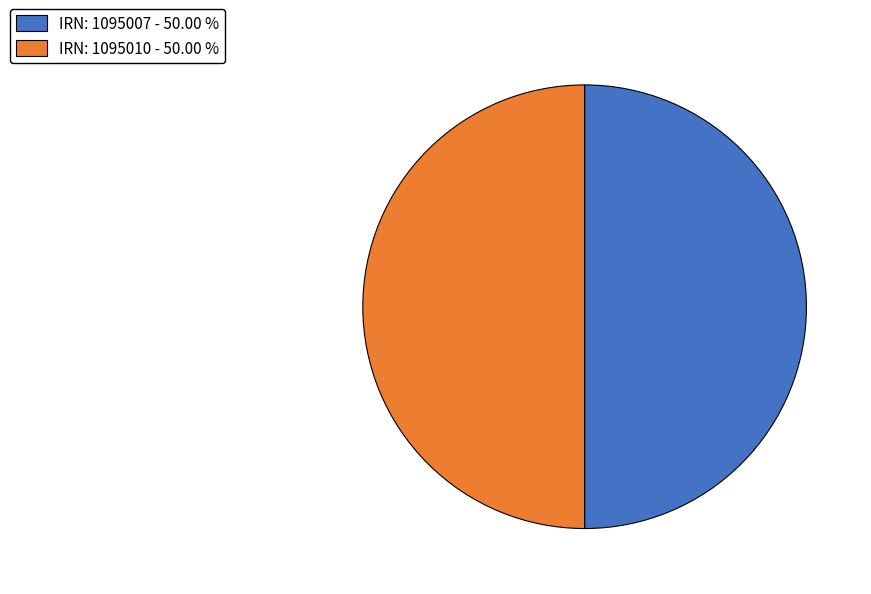

What is the ratio of the value at IRN: 1095010 - 50.00 % to the value at IRN: 1095007 - 50.00 %?

1.0